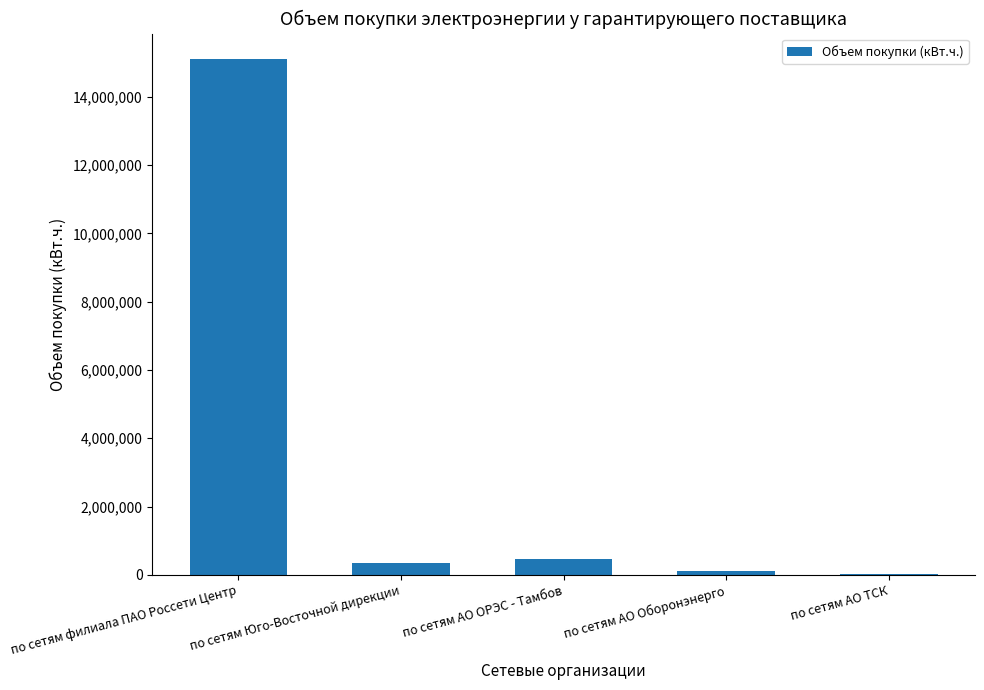

Read the value at по сетям АО ОРЭС - Тамбов.

450298.5